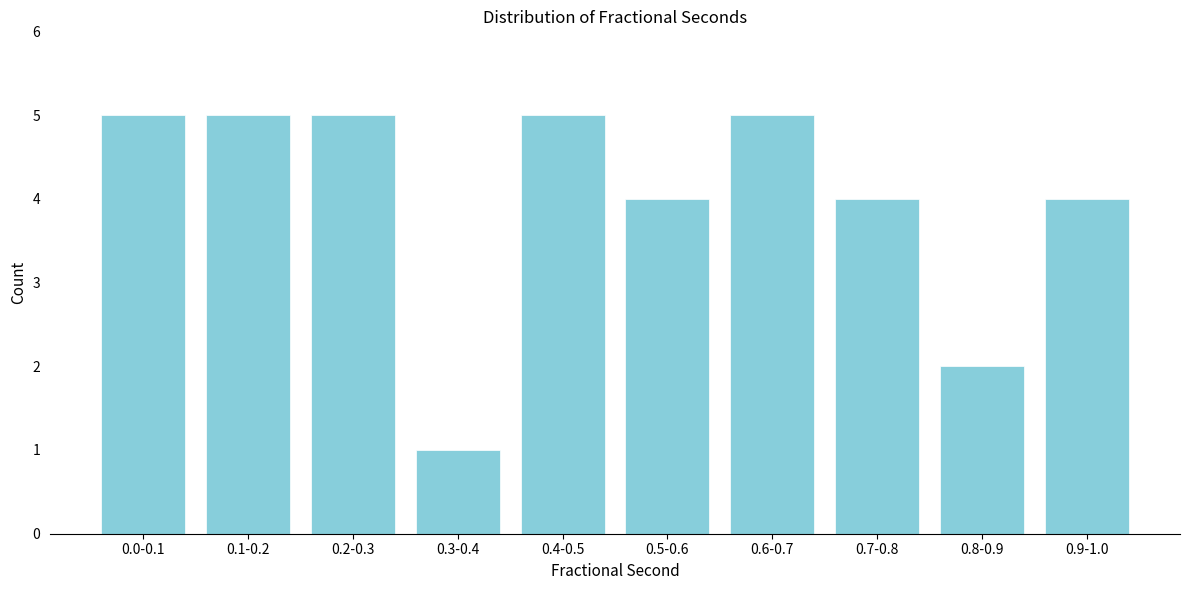

Reading right to left, transcribe all the data shown in this chart.

4	2	4	5	4	5	1	5	5	5